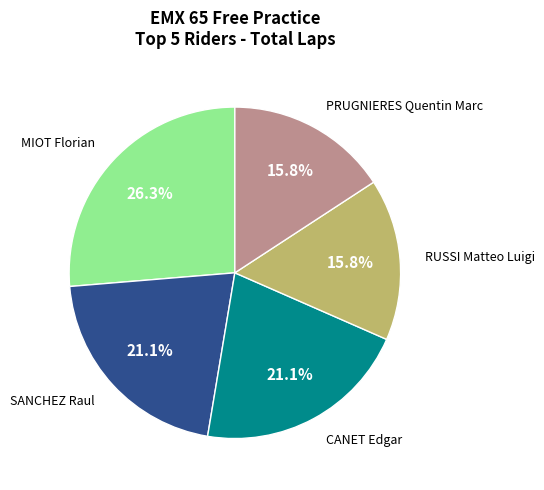

Is there a majority slice in this chart?

No